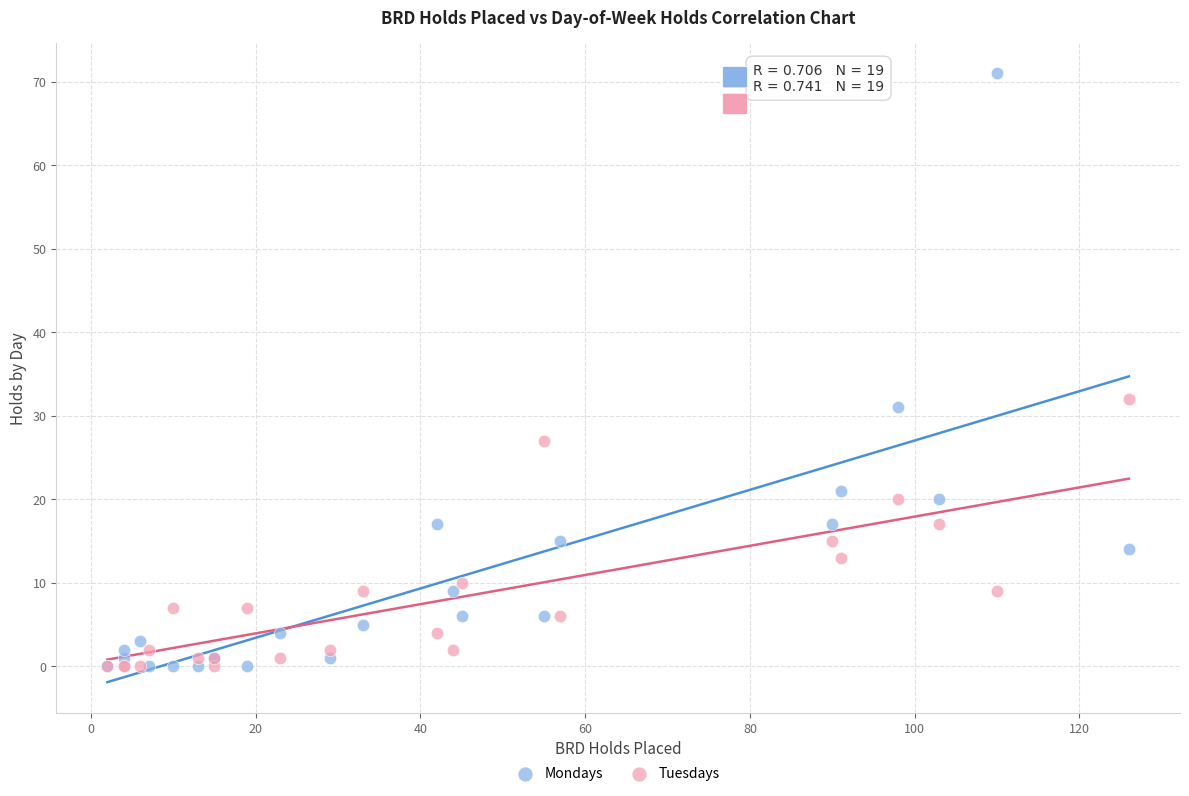

Across all series, what Y value is closest to 35?

32